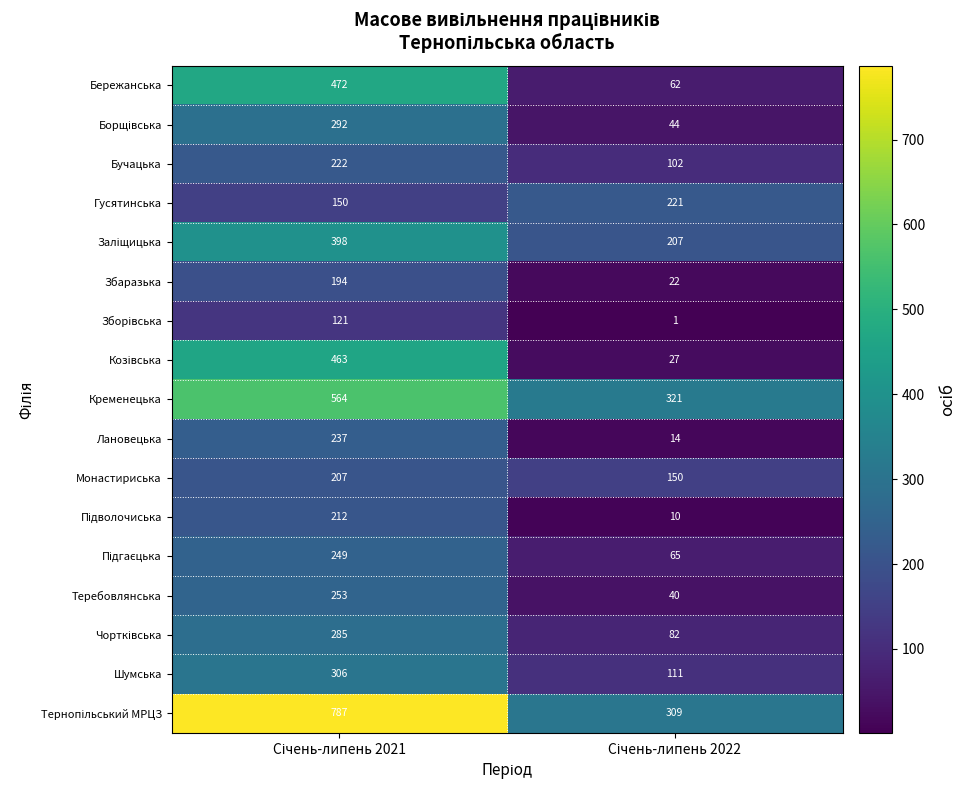

What is the sum of all Бережанська values?

534